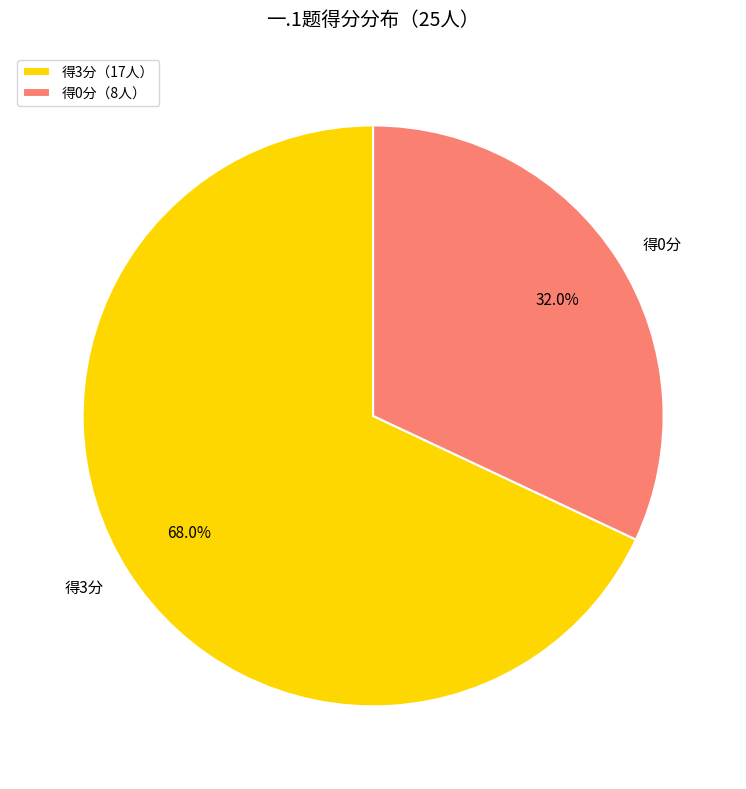

What percentage do 得0分 and 得3分 together represent?

100.0%